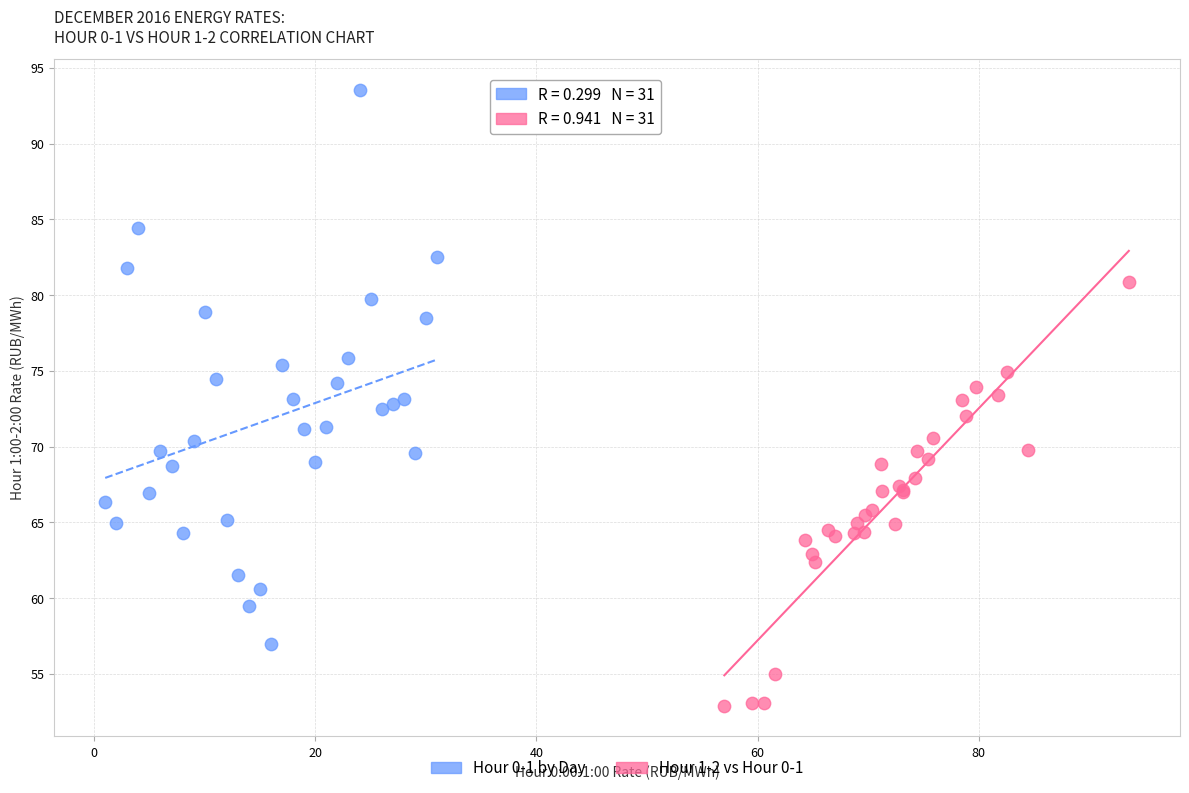

Which series contains the highest Y value?

Hour 0-1 by Day